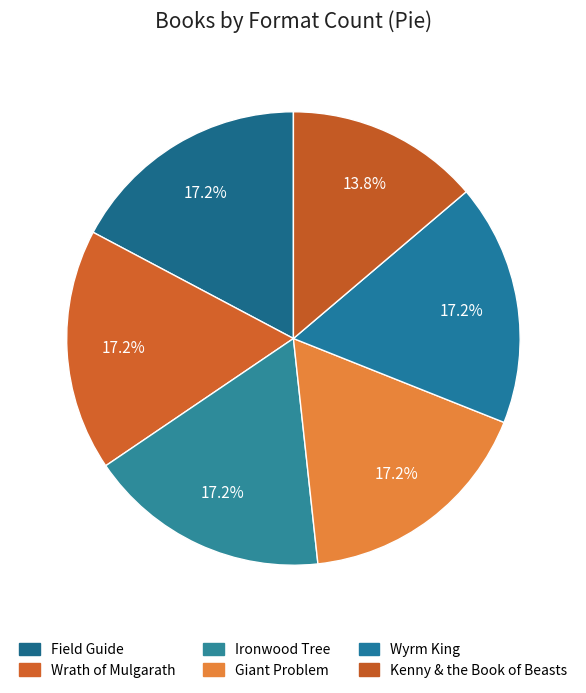

How much of the chart is everything except Field Guide?

82.8%